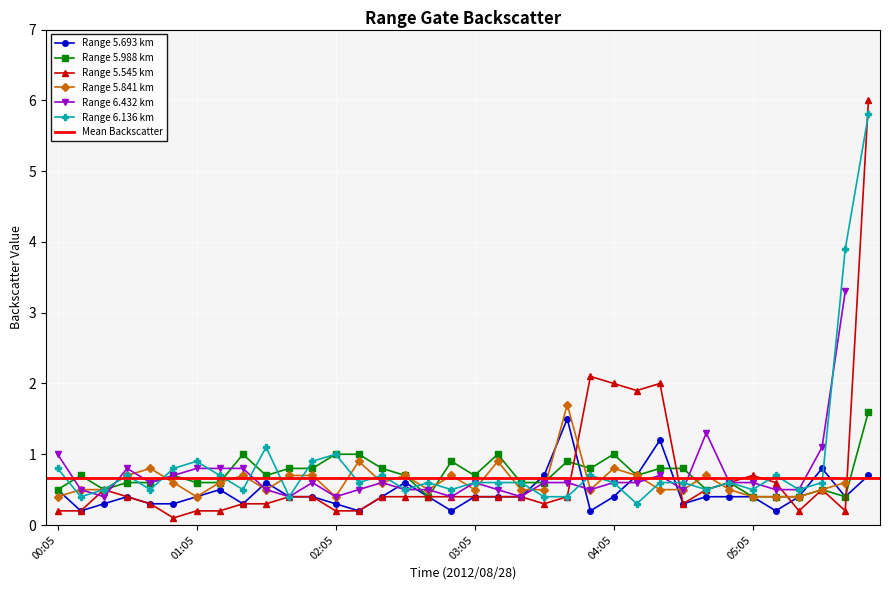

True or false: Range 6.136 km has a value of 1.0 at 02:05.

True